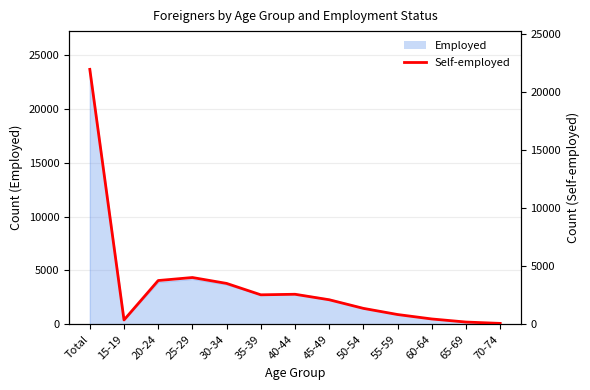

Which category has the highest value across all series?

Total